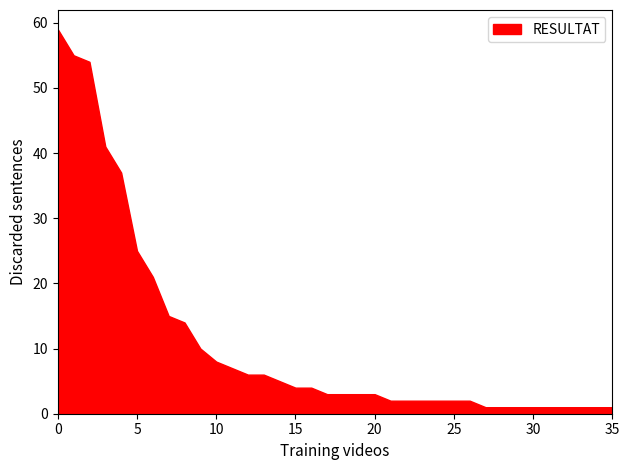

What is the value of the 11th point from the left?

8